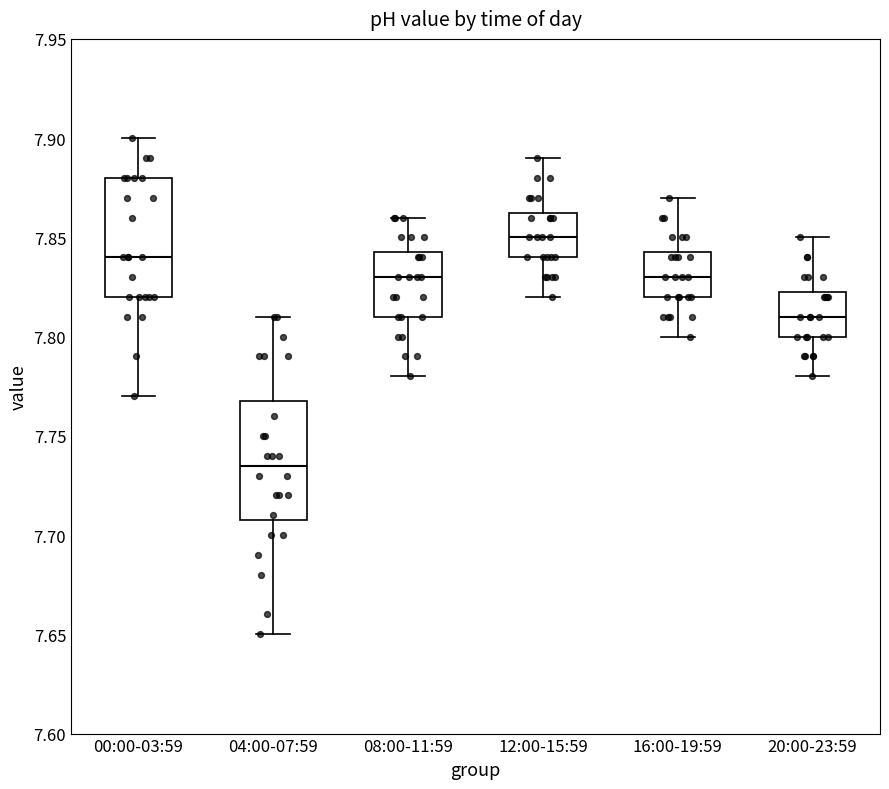

Reading left to right, transcribe this box plot: for each box, give where its median line is, the range the box spans, and where its two whiskers end, as read against the y-axis. The values are not printed on the chart, so give them approximately, as read against the axis.

00:00-03:59: median 7.840, box 7.820 to 7.880, whiskers 7.770 to 7.900
04:00-07:59: median 7.735, box 7.710 to 7.770, whiskers 7.650 to 7.810
08:00-11:59: median 7.830, box 7.810 to 7.845, whiskers 7.780 to 7.860
12:00-15:59: median 7.850, box 7.840 to 7.865, whiskers 7.820 to 7.890
16:00-19:59: median 7.830, box 7.820 to 7.845, whiskers 7.800 to 7.870
20:00-23:59: median 7.810, box 7.800 to 7.825, whiskers 7.780 to 7.850